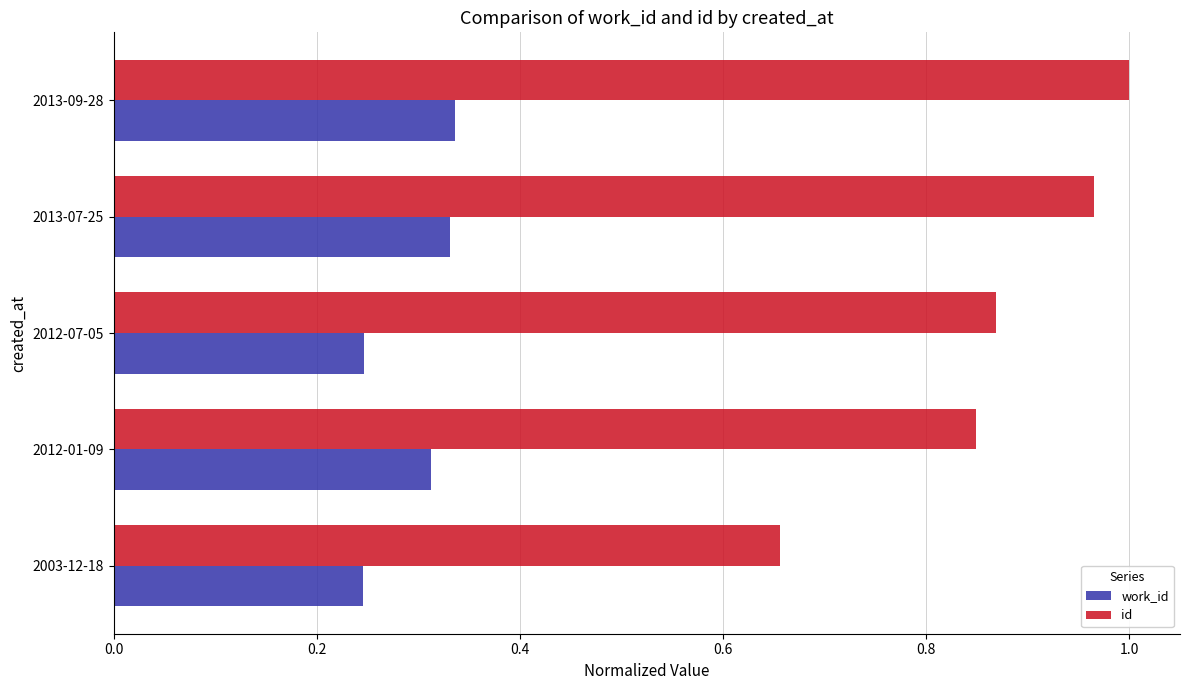

What is the difference between the highest and lowest values at 2012-07-05?

0.6